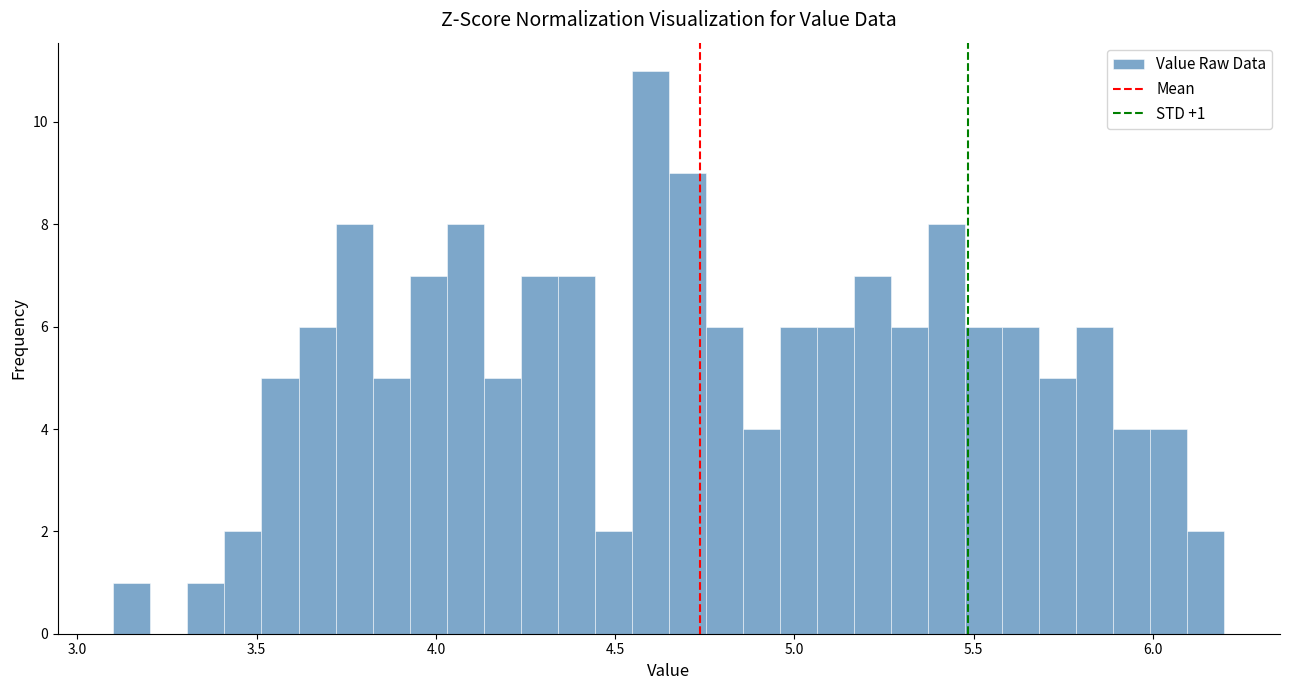

Around what value on the x-axis is the tallest bar? Give the approximate position of its centre, as read against the axis.

4.60